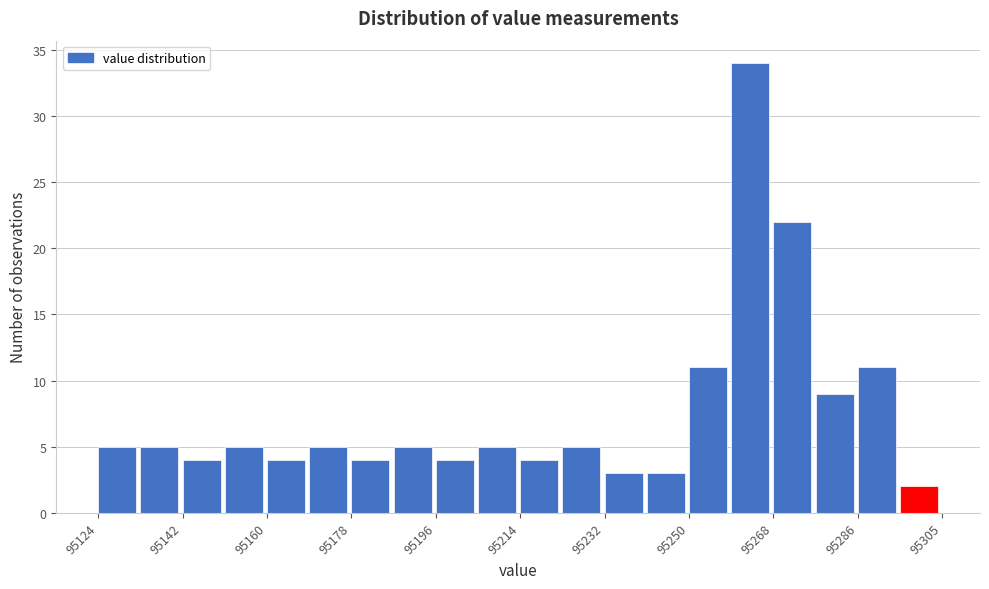

Over which range of the x-axis is the bar tallest?

95260 to 95268